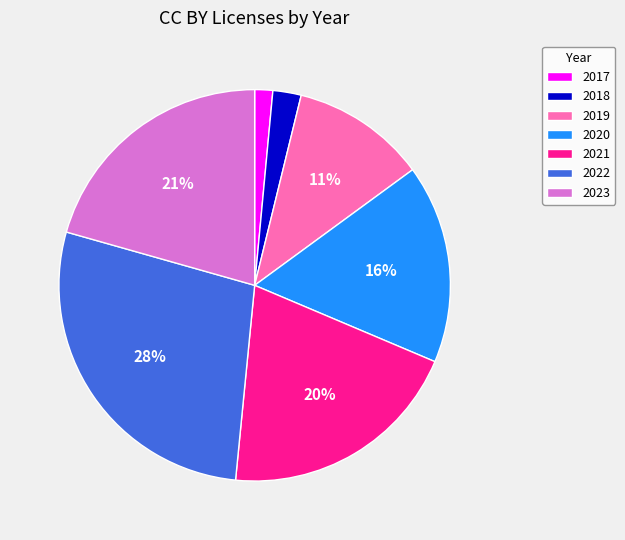

How many segments does this pie chart have?

7